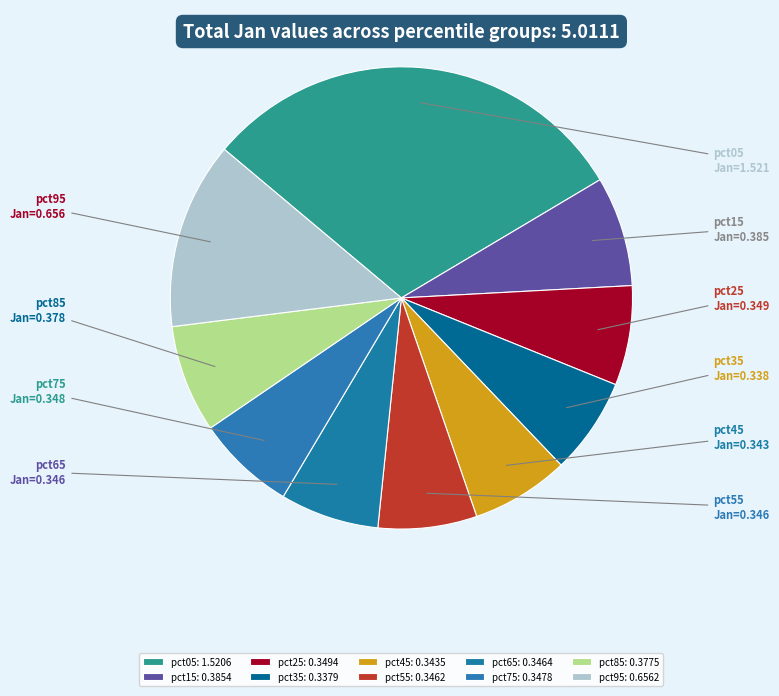

How many slices are in this pie chart?

10